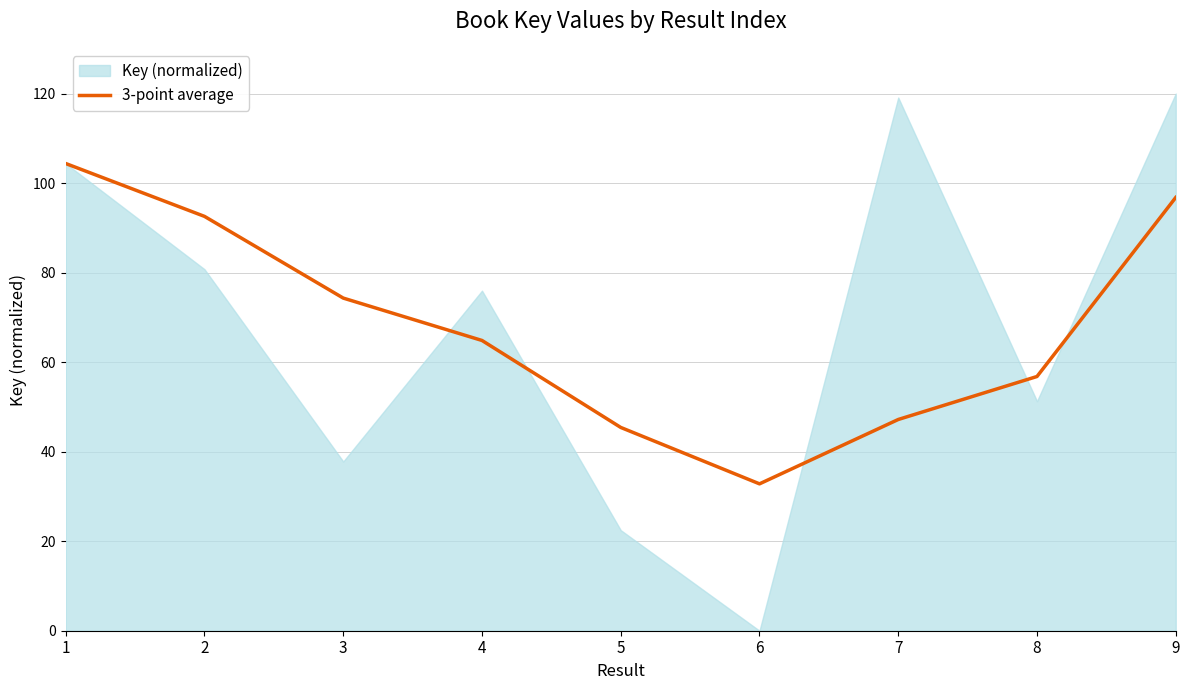

List the labels in order of value, smallest first.

6, 5, 7, 8, 4, 3, 2, 9, 1